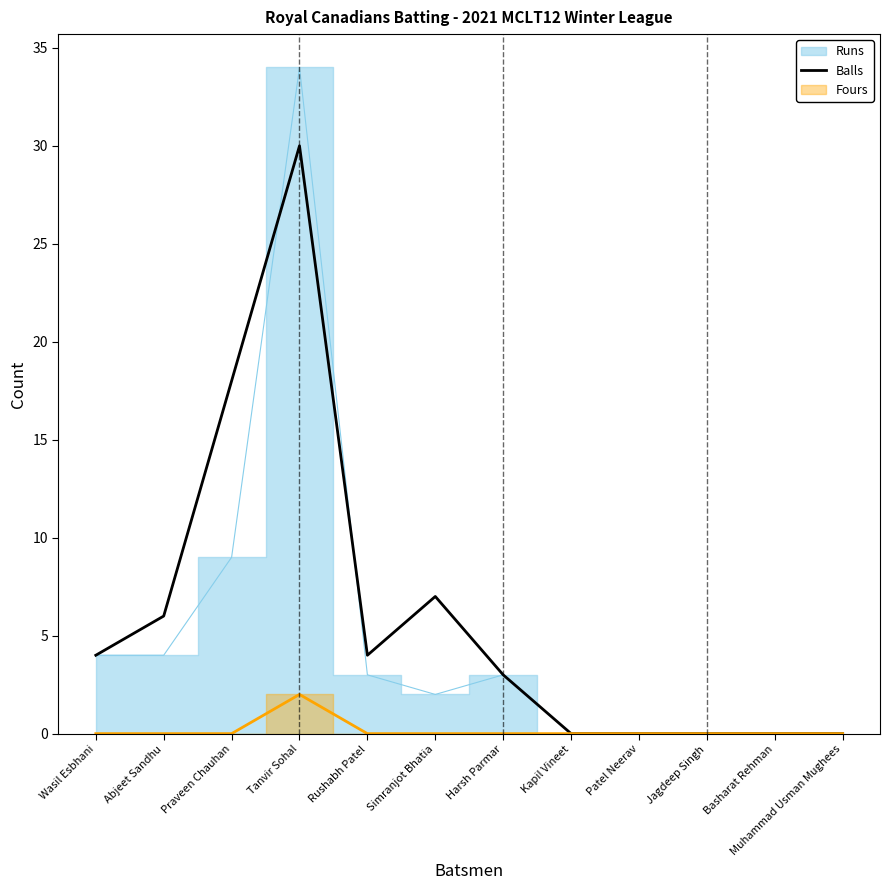

Which has a higher value, Muhammad Usman Mughees or Jagdeep Singh?

Muhammad Usman Mughees